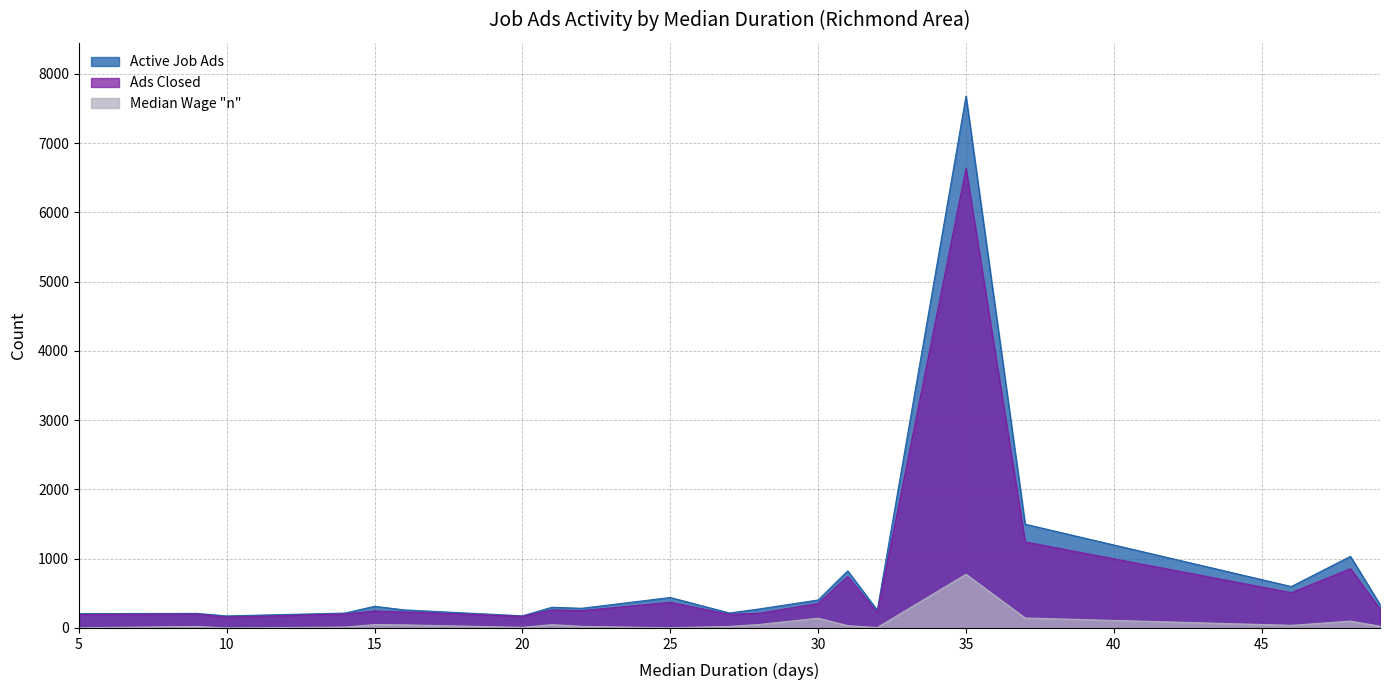

The Median Wage n series shows 25 at 49. True or false?

True